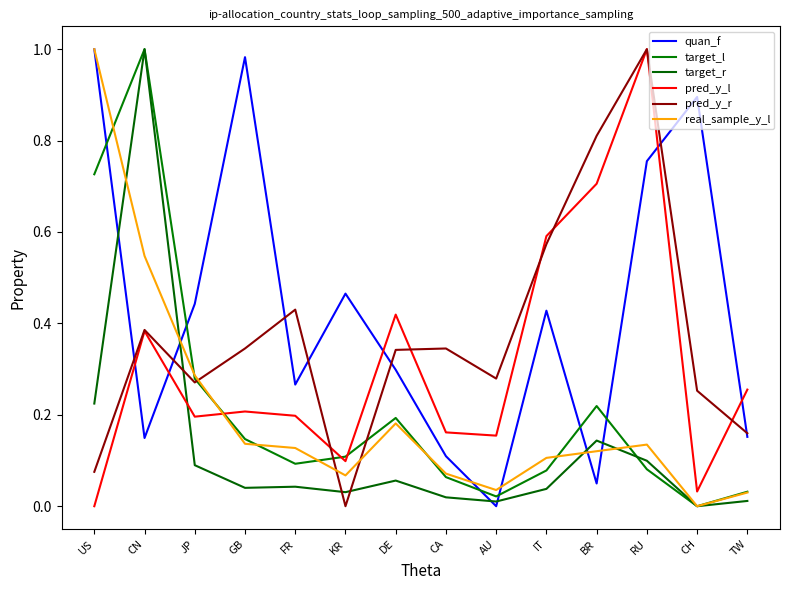

How many lines are shown in the chart?

6